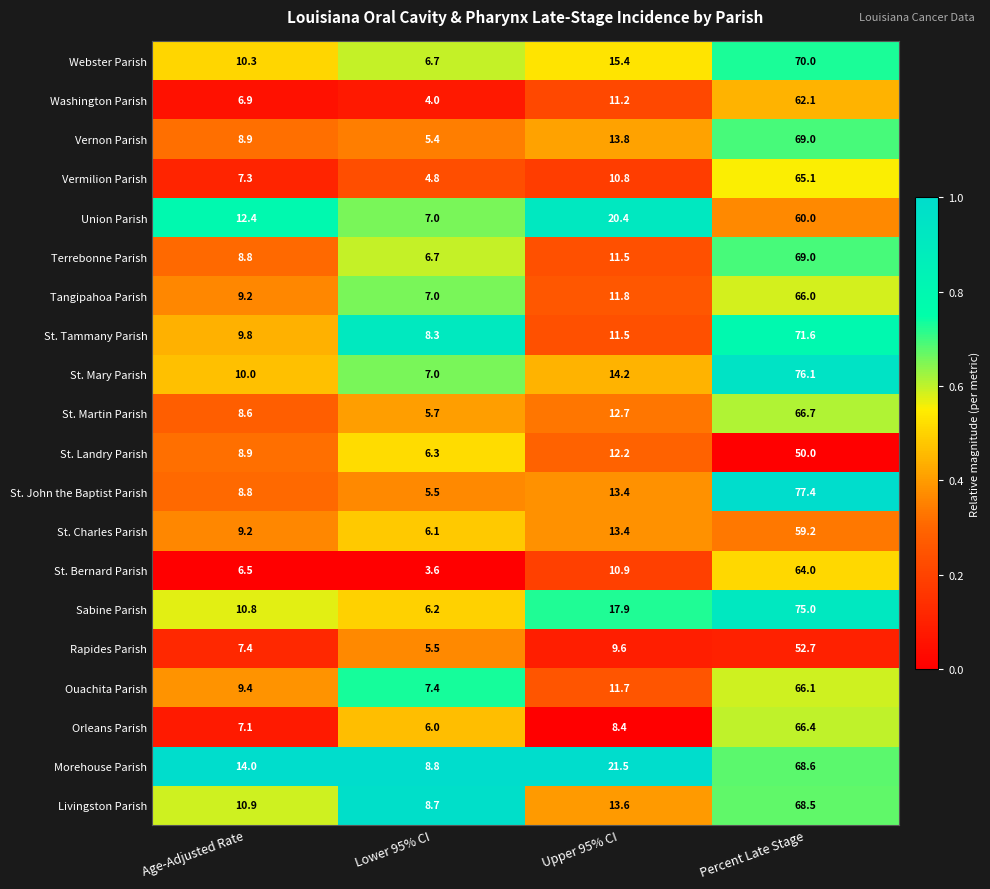

At which category is the sum across all series the highest?

Percent Late Stage